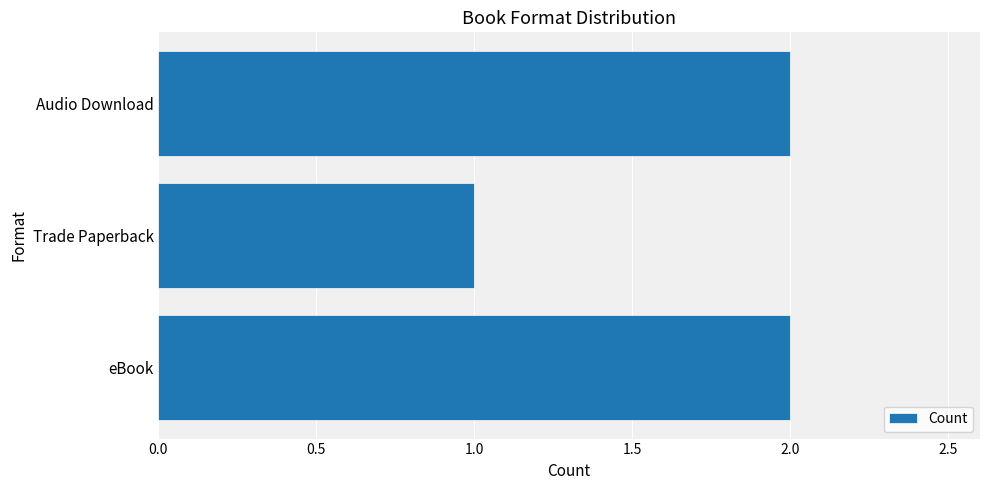

What is the ratio of the value at Trade Paperback to the value at Audio Download?

0.5